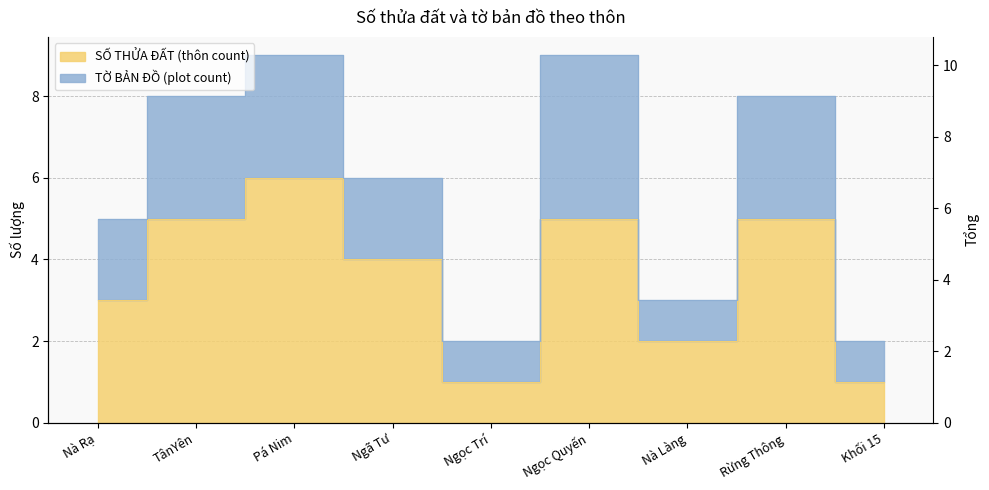

What is the difference between the second highest and second lowest values?

4